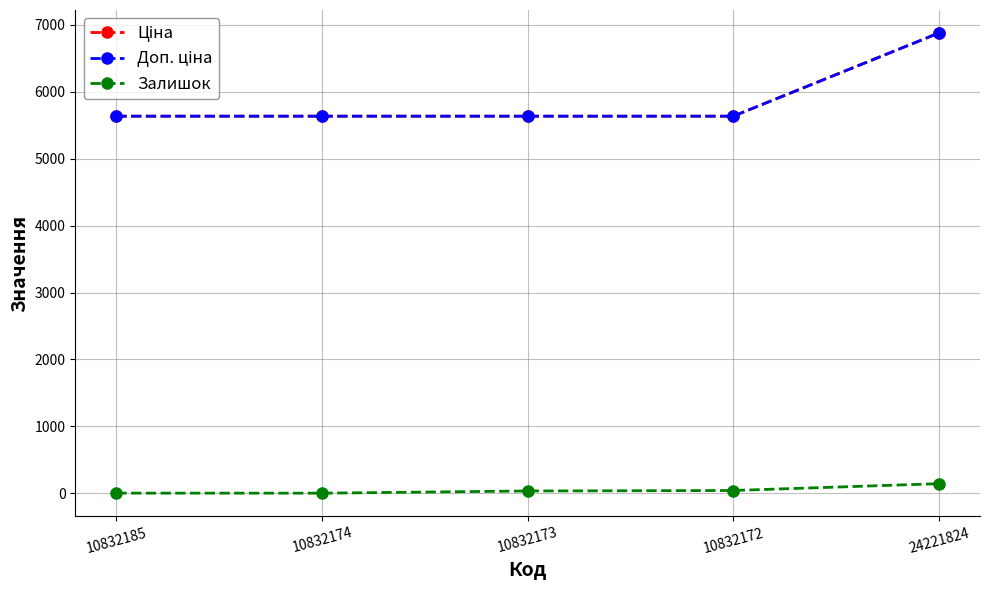

What is the spread (max minus min) of values at 10832173?

5603.0